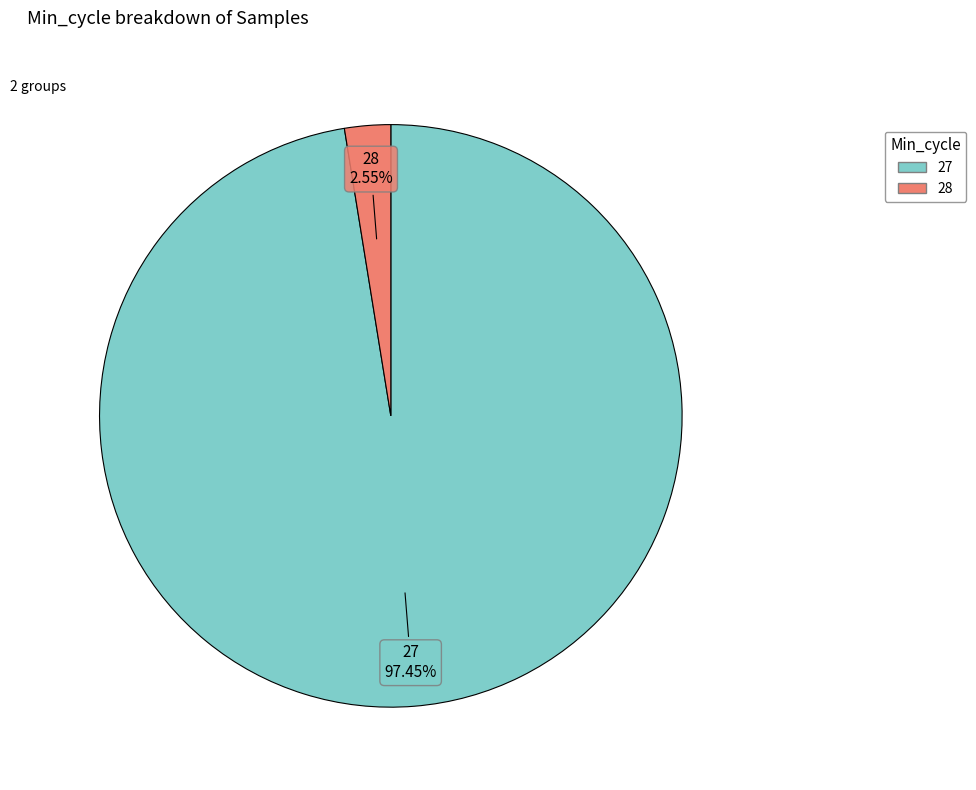

Does any single category account for the majority?

Yes